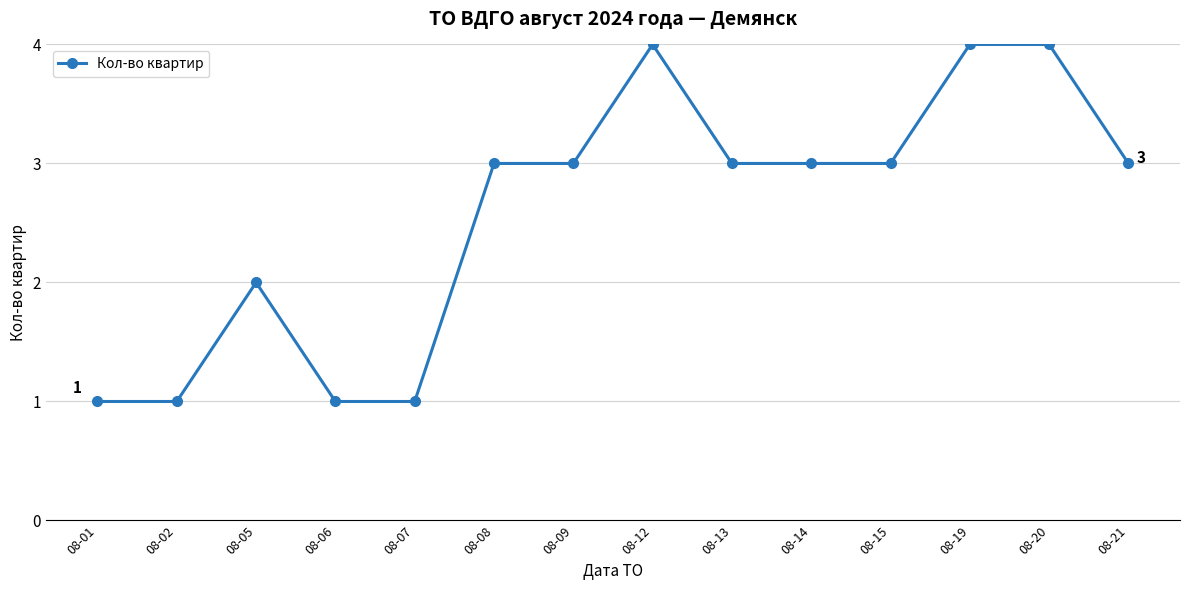

How many distinct data groups are displayed?

1